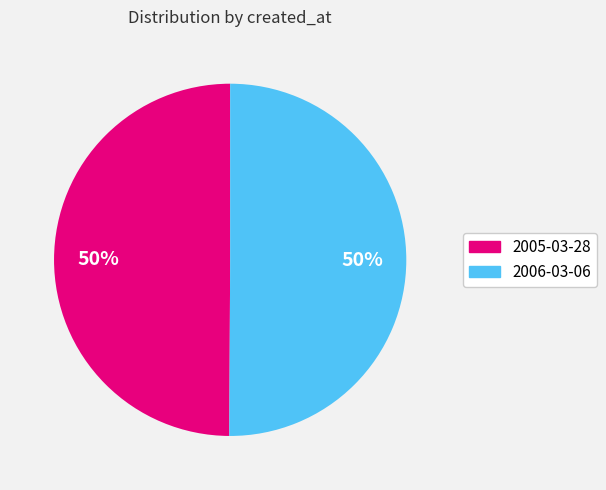

Count the number of slices in the pie.

2